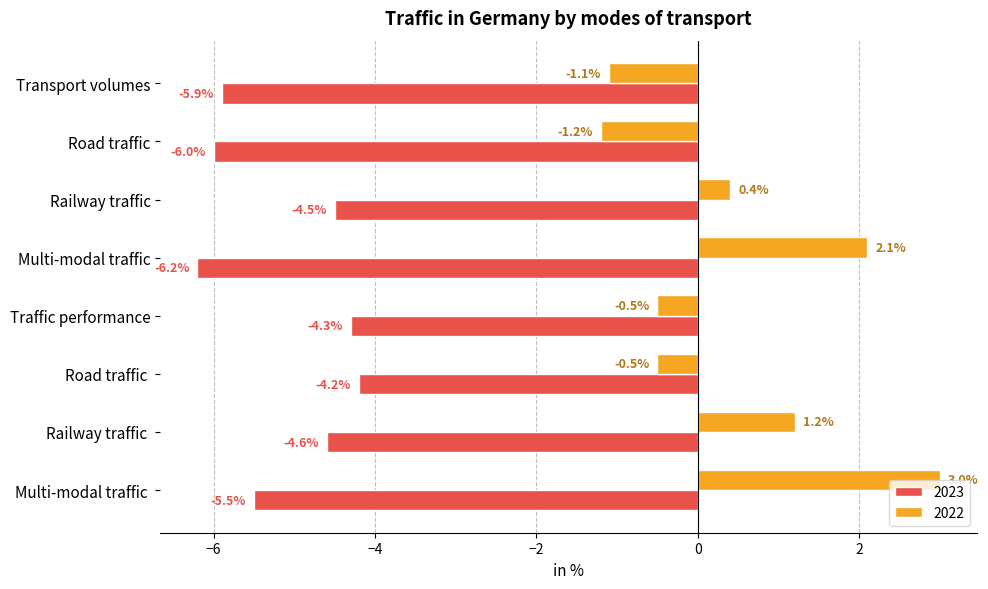

Rank the series at Road traffic  from highest to lowest value.

2022, 2023